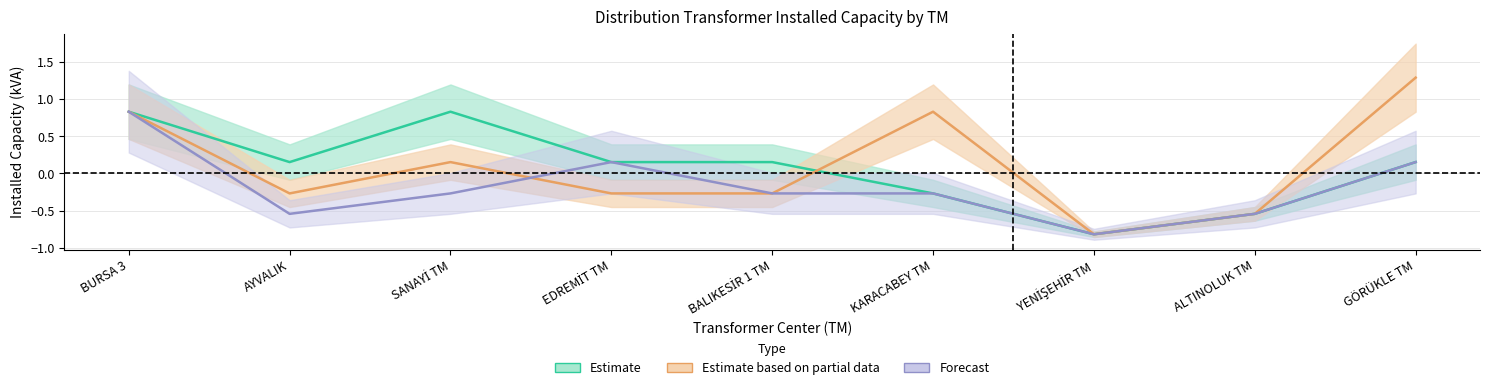

Which label corresponds to the largest value in the chart?

GÖRÜKLE TM